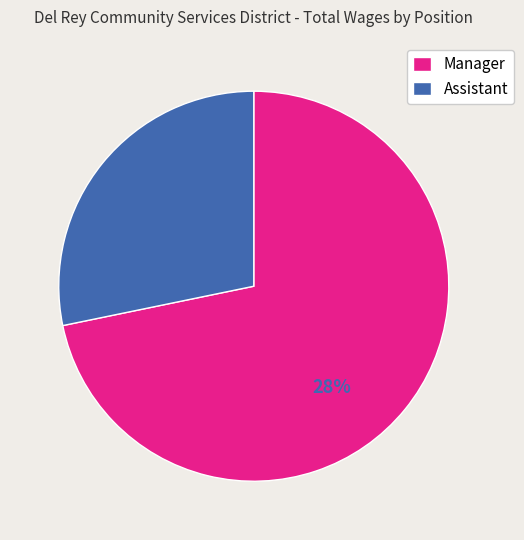

The Manager slice represents 57% of the pie. True or false?

False